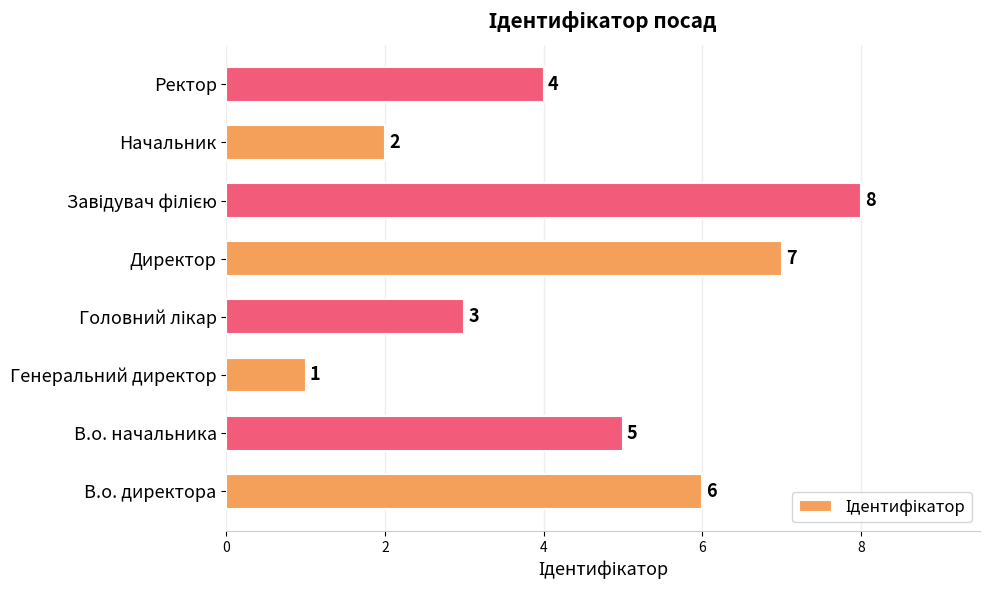

Which category has the lowest value across all series?

Генеральний директор